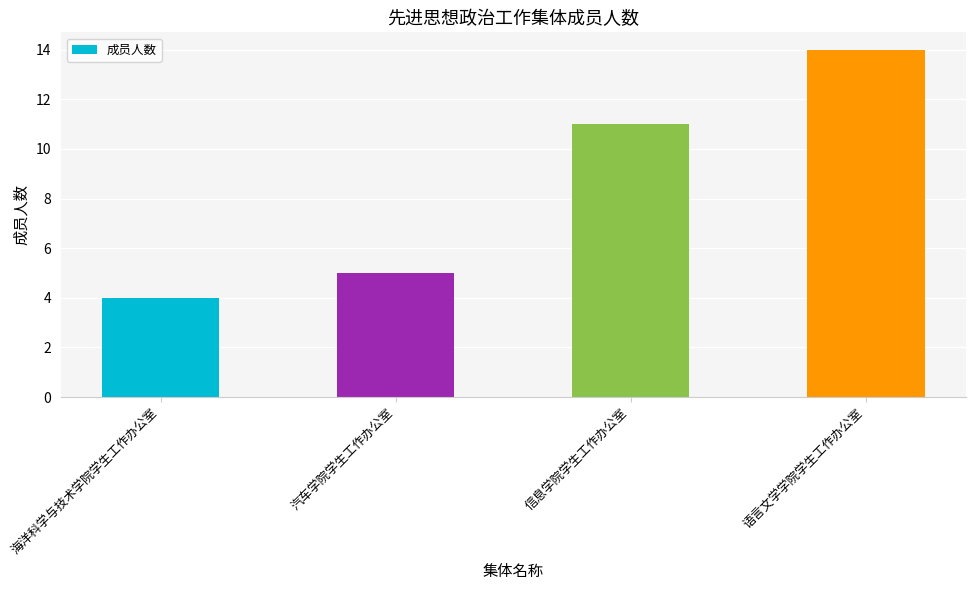

What is the change in value from 信息学院学生工作办公室 to 语言文学学院学生工作办公室?

+3